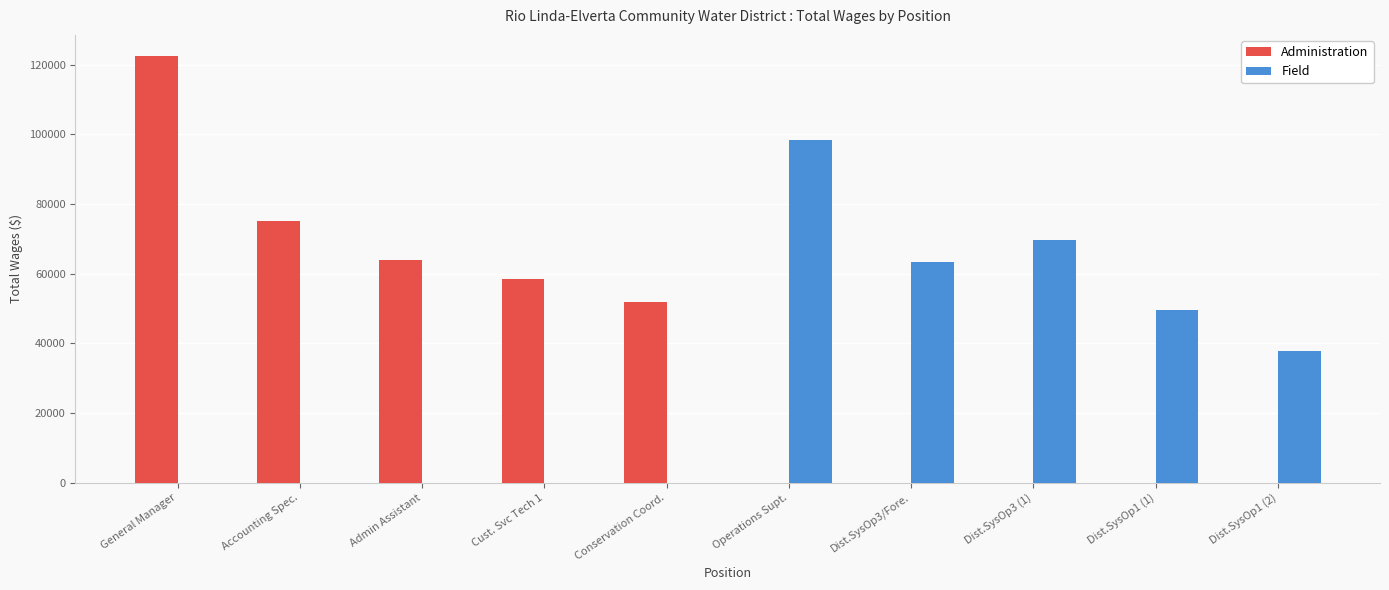

What is the difference between the Field values at Cust. Svc Tech 1 and Operations Supt.?

98409